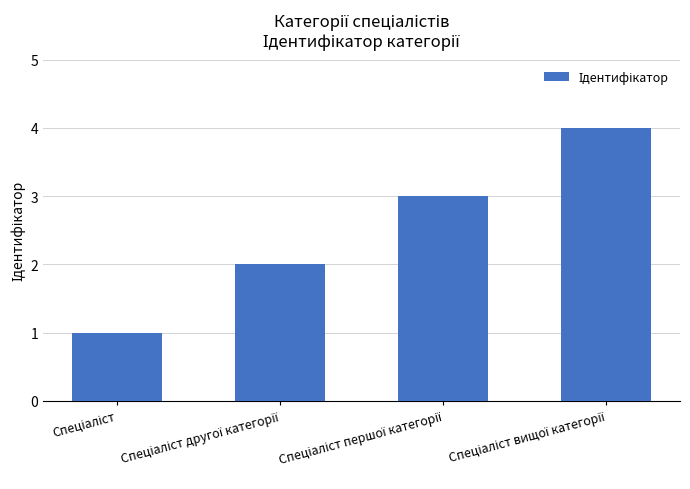

What is the difference between the maximum and minimum values?

3